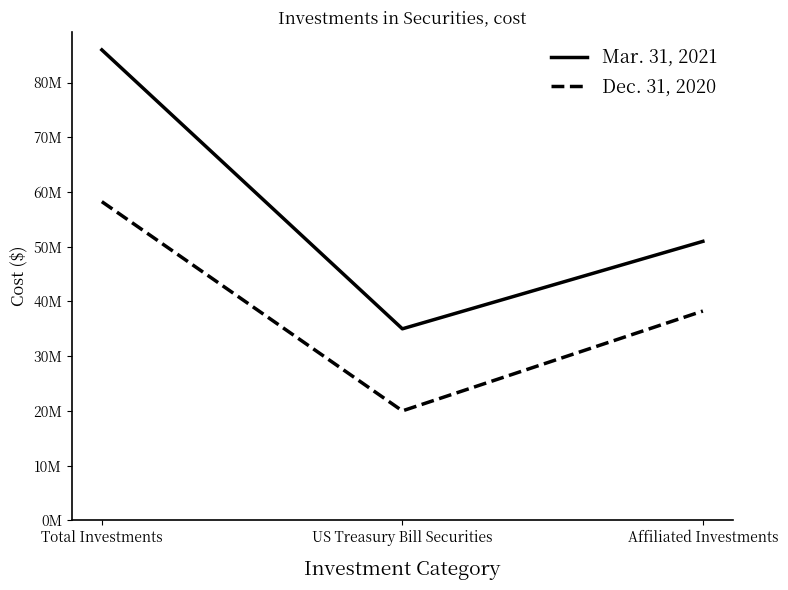

What is the label of the 2nd point from the right?

US Treasury Bill Securities